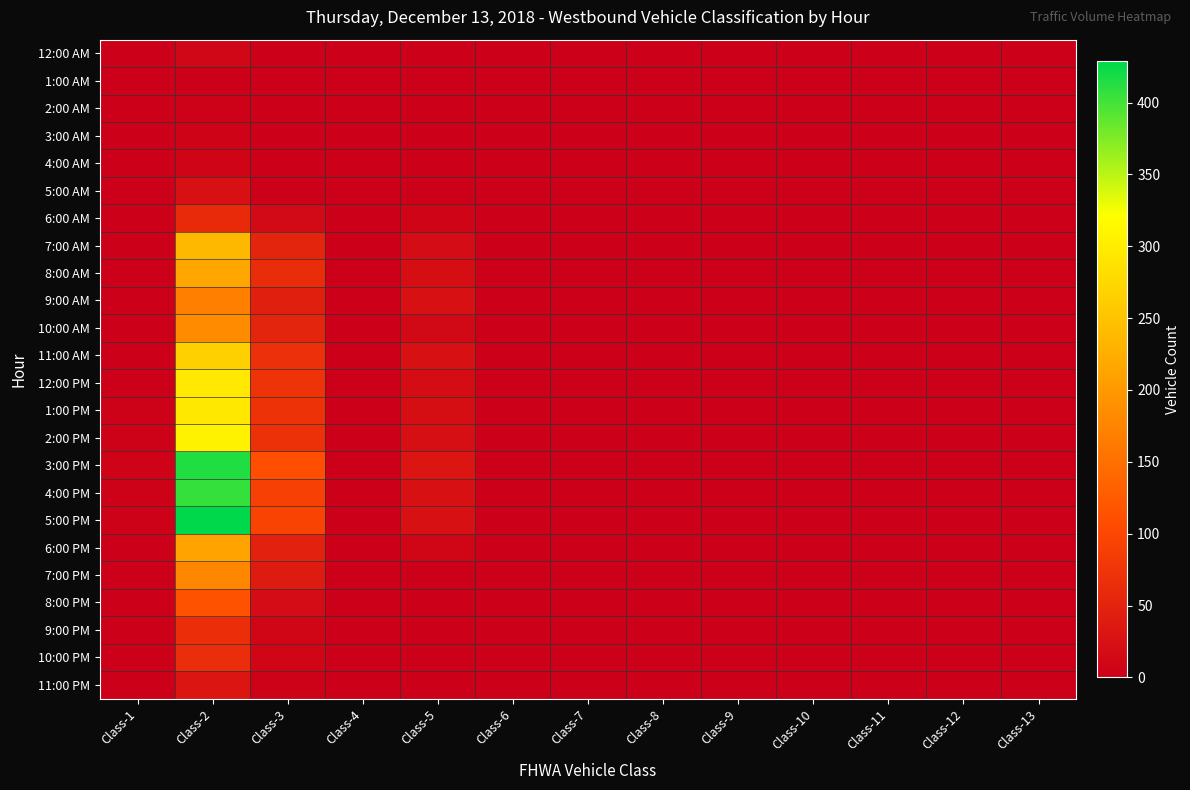

What is the spread (max minus min) of values at Class-9?

1